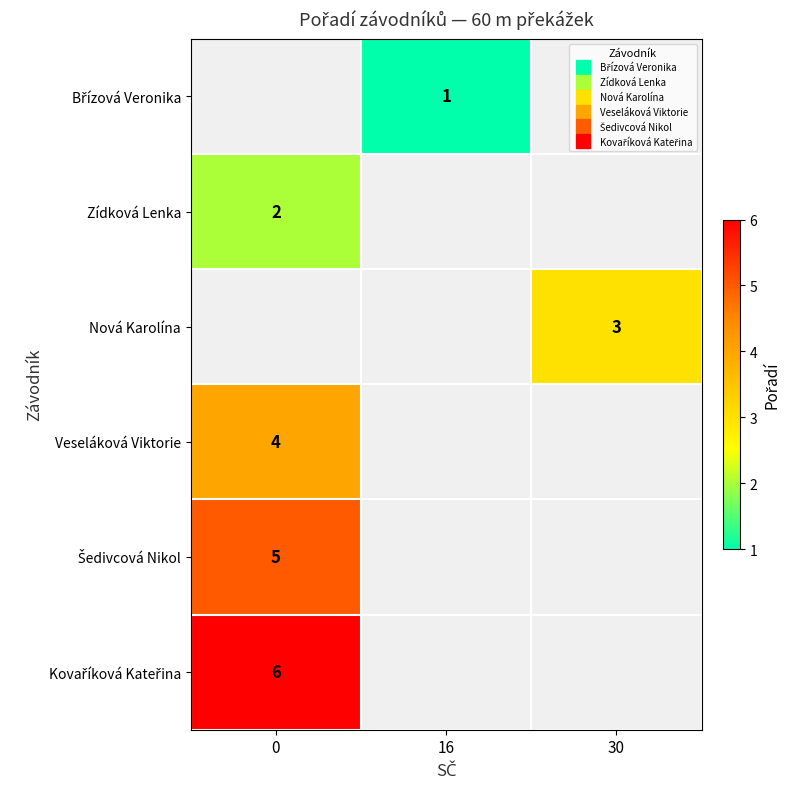

How many series are shown in this chart?

6